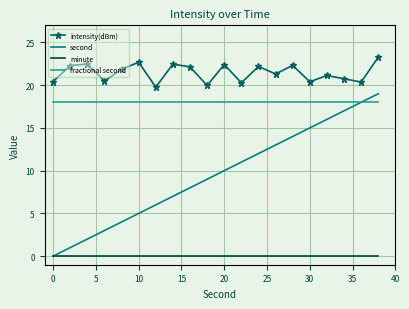

Which series has the largest total across all categories?

intensity(dBm)